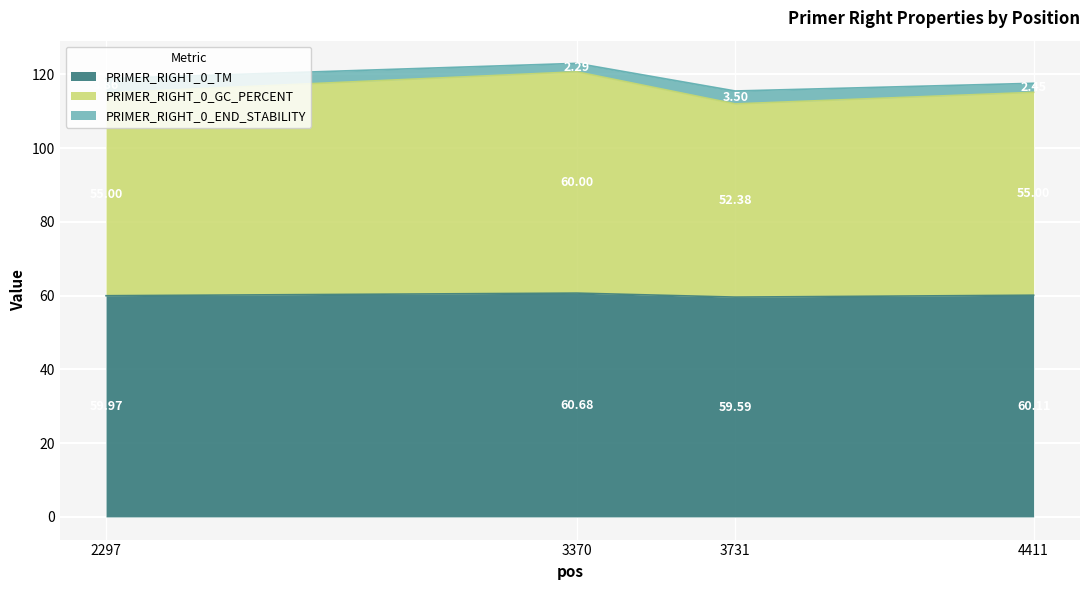

What is the sum of the PRIMER_RIGHT_0_TM values at 4411 and 2297?

120.1